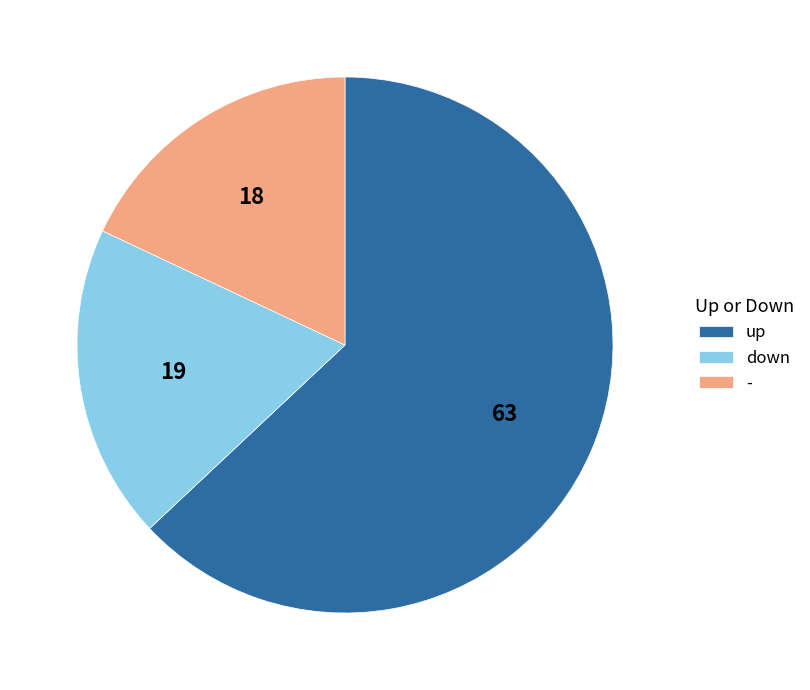

Rank the categories by value from highest to lowest.

up, down, -